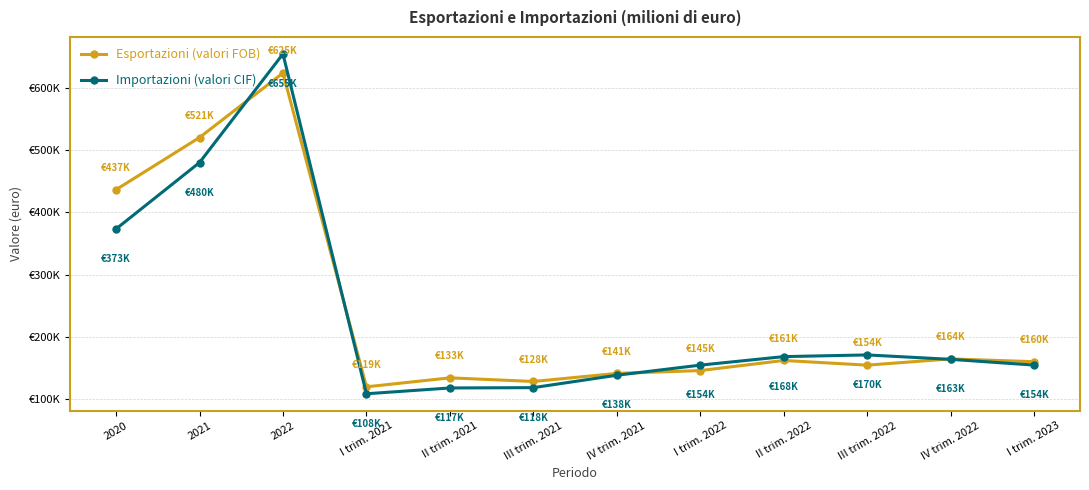

Which series changed the most between 2021 and I trim. 2021?

Esportazioni (valori FOB)